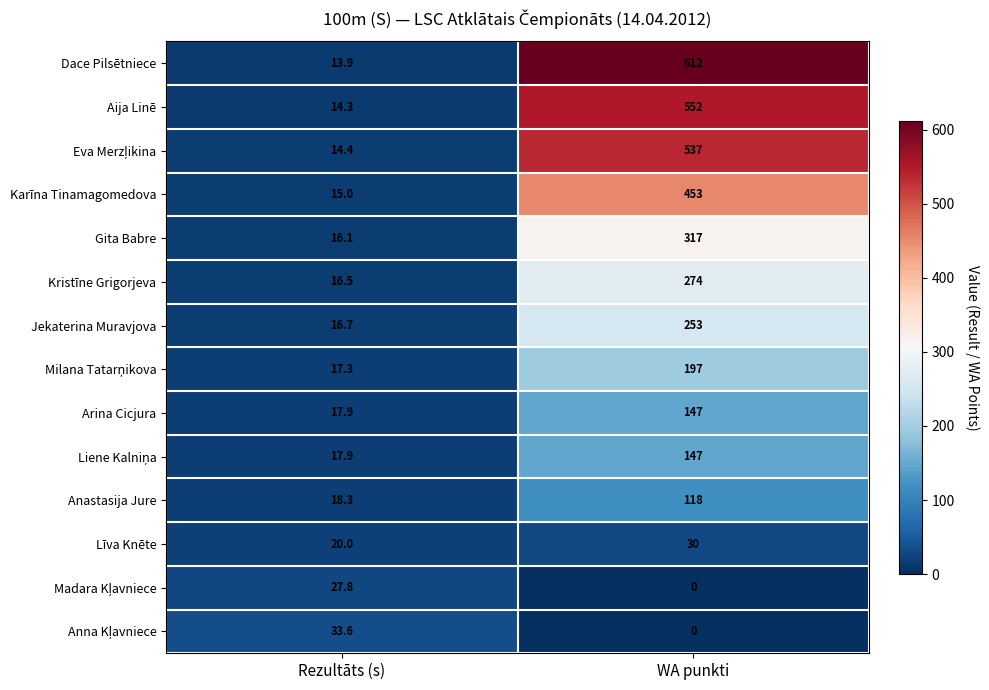

What is the difference between the maximum and minimum values in the Karīna Tinamagomedova series?

438.0